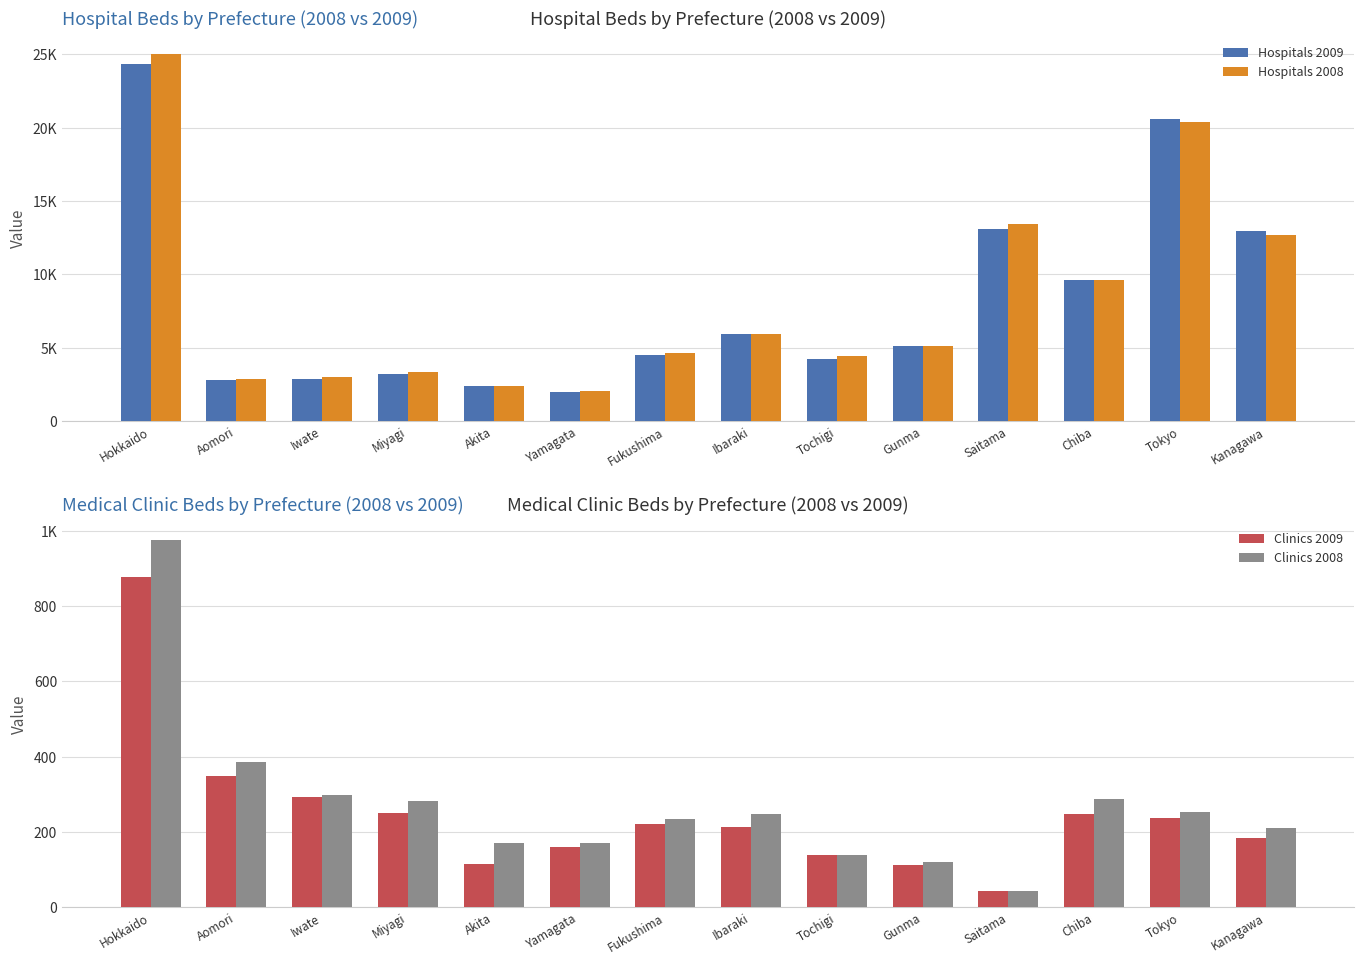

Which series has the largest range (max minus min)?

Hospitals 2008